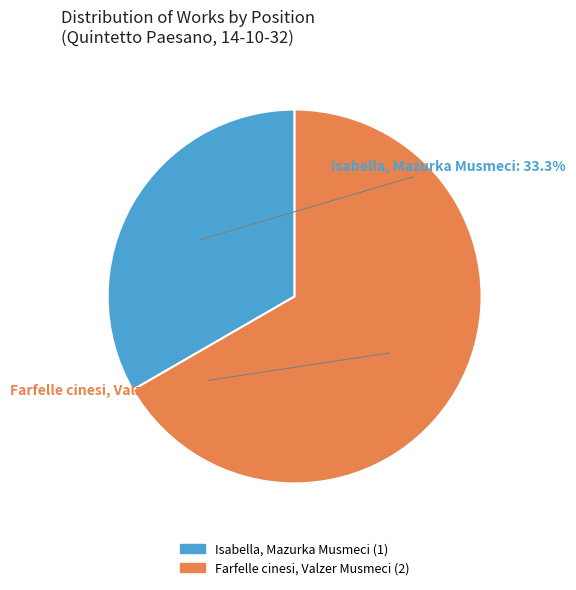

How many slices are in this pie chart?

2